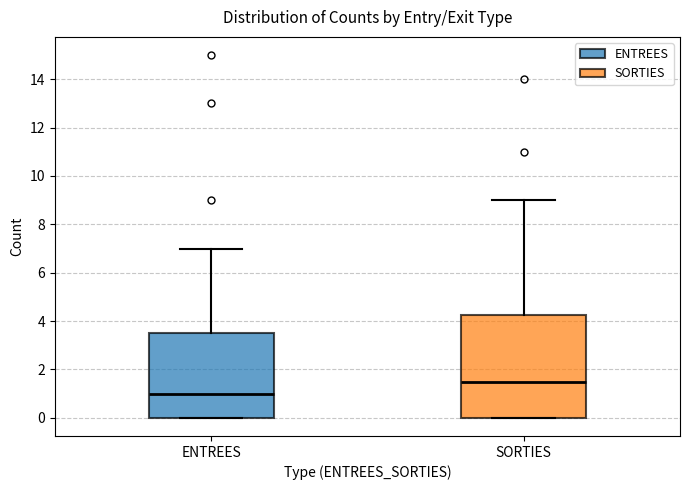

Reading left to right, read every box against the y-axis: the position of its median line, the range the box covers, and the ends of its whiskers. The values are not printed on the chart, so give them approximately, as read against the axis.

ENTREES: median 1.0, box 0.0 to 3.6, whiskers 0.0 to 7.0
SORTIES: median 1.6, box 0.0 to 4.2, whiskers 0.0 to 9.0